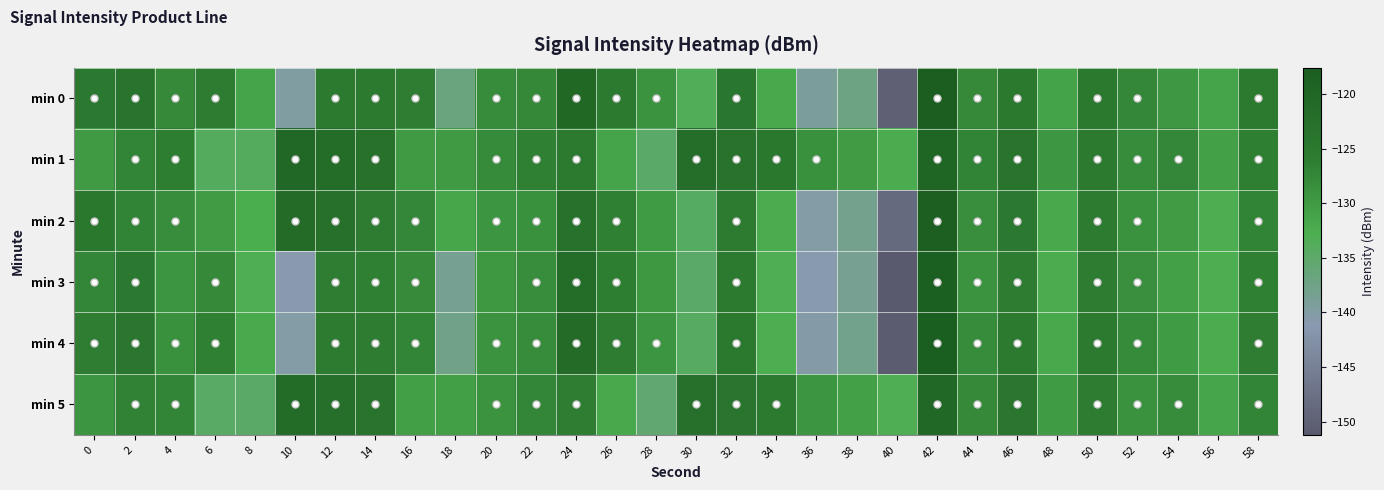

Reading left to right, transcribe all the data shown in this chart.

min 0: 0=-125.2	2=-123.8	4=-127.7	6=-125.9	8=-131.4	10=-139.8	12=-125.2	14=-125.3	16=-126.1	18=-136.8	20=-128.2	22=-127.6	24=-120.5	26=-125.4	28=-128.9	30=-133.4	32=-124.2	34=-131.9	36=-139.2	38=-137.2	40=-150.1	42=-117.6	44=-127.6	46=-124.8	48=-131.1	50=-124.8	52=-127.4	54=-129.6	56=-131.3	58=-125.4
min 1: 0=-130.0	2=-127.0	4=-126.2	6=-133.9	8=-134.0	10=-120.6	12=-121.7	14=-123.0	16=-130.0	18=-129.9	20=-128.0	22=-126.5	24=-125.3	26=-131.2	28=-134.8	30=-122.1	32=-123.4	34=-124.6	36=-128.7	38=-130.1	40=-132.4	42=-119.8	44=-126.9	46=-123.7	48=-129.5	50=-125.2	52=-128.1	54=-127.4	56=-130.8	58=-126.3
min 2: 0=-124.5	2=-126.8	4=-128.3	6=-130.1	8=-132.5	10=-121.3	12=-122.7	14=-125.9	16=-127.4	18=-131.6	20=-129.3	22=-128.7	24=-123.1	26=-126.4	28=-130.2	30=-134.1	32=-125.6	34=-132.4	36=-140.2	38=-138.1	40=-148.5	42=-118.2	44=-128.4	46=-125.1	48=-132.0	50=-125.5	52=-128.8	54=-130.1	56=-132.7	58=-126.8
min 3: 0=-127.3	2=-125.1	4=-129.4	6=-127.8	8=-133.2	10=-141.0	12=-126.1	14=-126.5	16=-127.9	18=-138.4	20=-129.7	22=-128.3	24=-121.8	26=-126.2	28=-129.7	30=-134.8	32=-125.4	34=-133.2	36=-140.9	38=-138.5	40=-151.2	42=-118.5	44=-128.9	46=-125.8	48=-132.4	50=-125.9	52=-128.6	54=-130.8	56=-132.9	58=-126.5
min 4: 0=-126.1	2=-124.3	4=-128.7	6=-126.5	8=-132.1	10=-140.3	12=-125.7	14=-125.9	16=-127.1	18=-137.6	20=-129.0	22=-128.1	24=-121.2	26=-125.9	28=-129.3	30=-134.2	32=-125.0	34=-132.7	36=-140.4	38=-137.9	40=-150.7	42=-118.1	44=-128.2	46=-125.4	48=-131.8	50=-125.3	52=-128.0	54=-130.2	56=-132.4	58=-126.0
min 5: 0=-129.4	2=-126.7	4=-127.1	6=-134.6	8=-134.7	10=-121.4	12=-122.5	14=-123.8	16=-130.7	18=-130.6	20=-128.9	22=-127.3	24=-126.1	26=-131.9	28=-135.6	30=-122.8	32=-124.1	34=-125.3	36=-129.4	38=-130.8	40=-133.1	42=-120.5	44=-127.6	46=-124.4	48=-130.2	50=-125.9	52=-128.8	54=-128.1	56=-131.5	58=-127.0